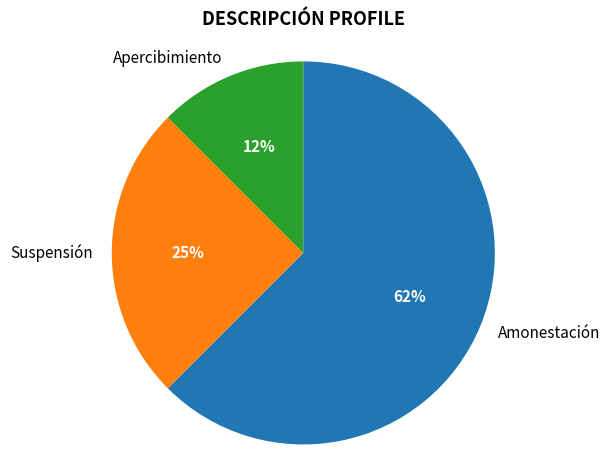

Which category has the biggest portion of the pie?

Amonestación